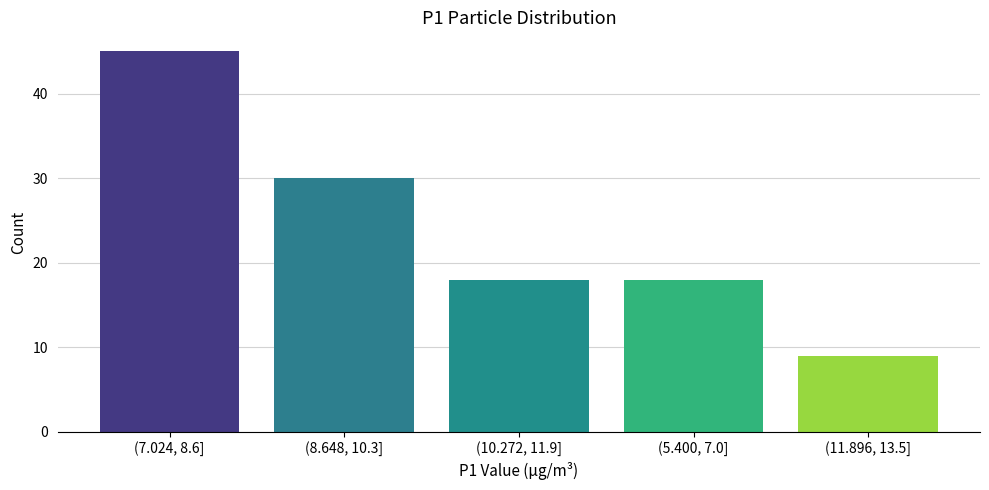

Reading right to left, list all the values displayed in this chart.

(11.896, 13.5]=9	(5.400, 7.0]=18	(10.272, 11.9]=18	(8.648, 10.3]=30	(7.024, 8.6]=45